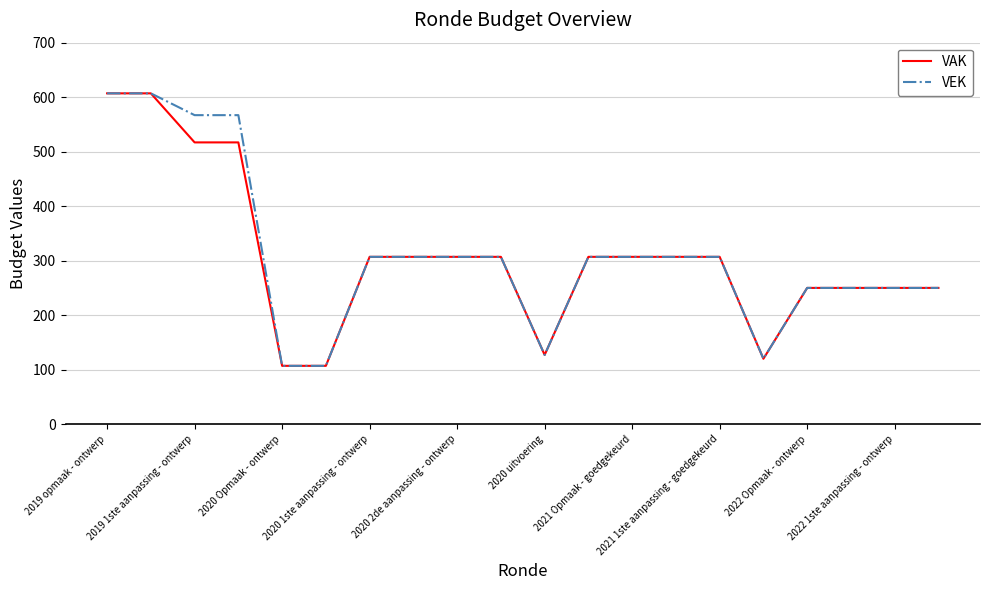

What is the lowest value of the VAK series?

107